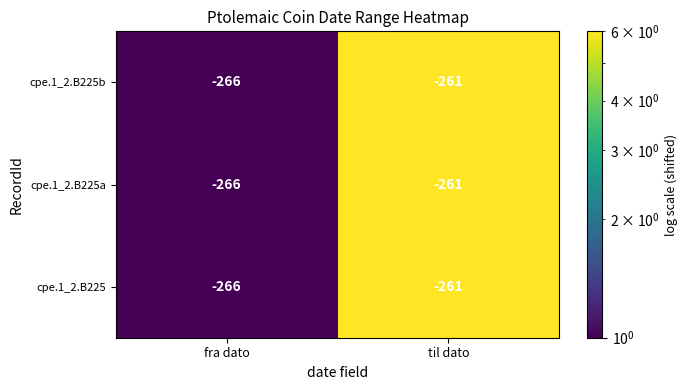

Where is cpe.1_2.B225 nearest to the value -263?

til dato